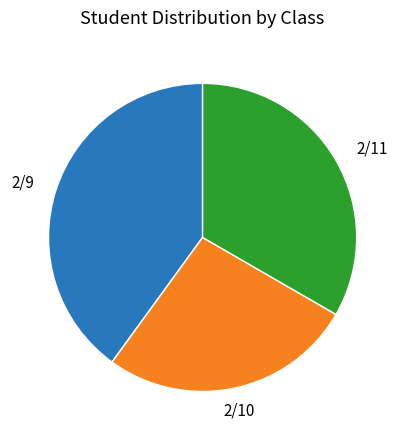

Combined, do 2/9 and 2/11 account for over 50%?

Yes